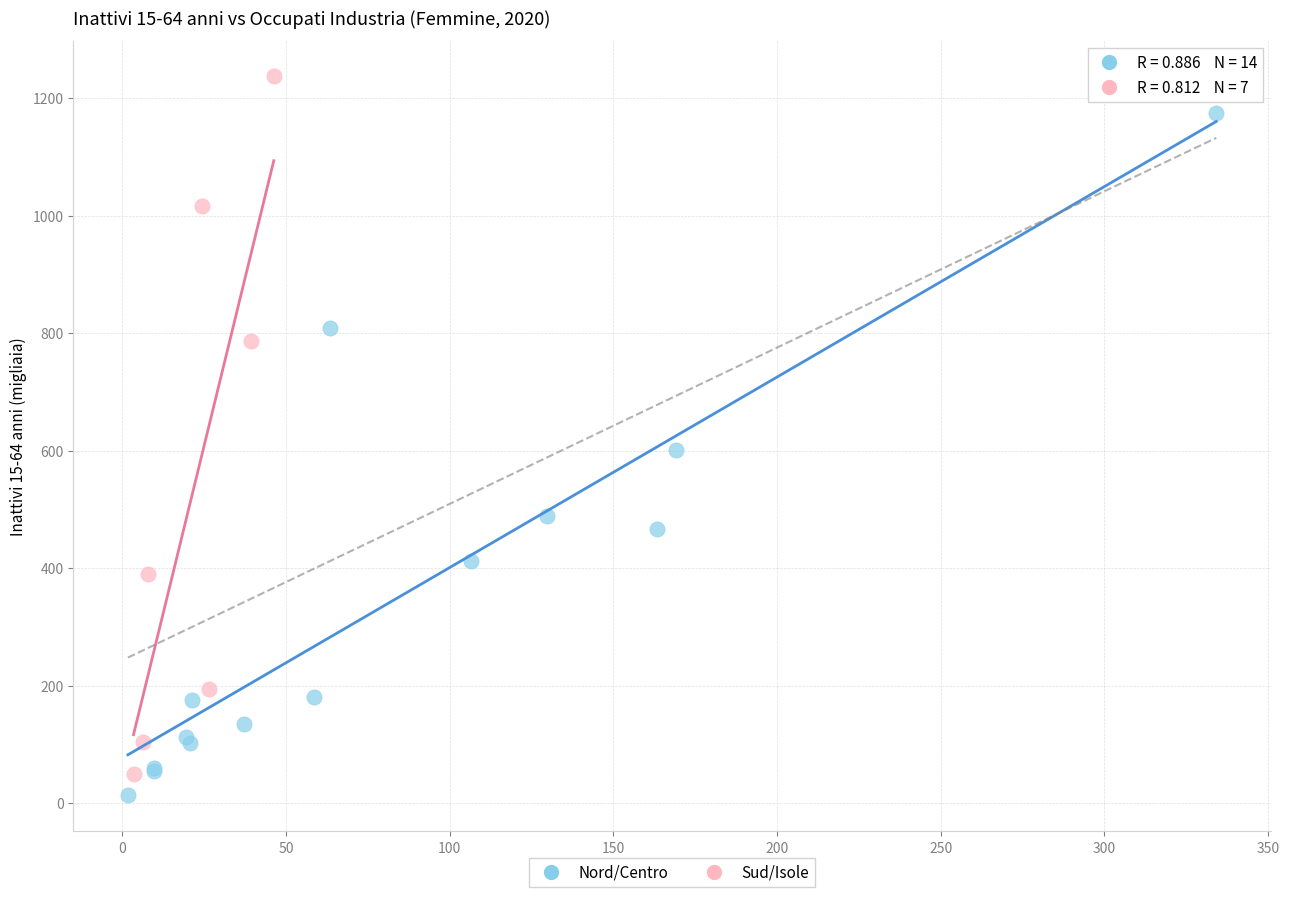

Which series contains the lowest Y value?

Nord/Centro